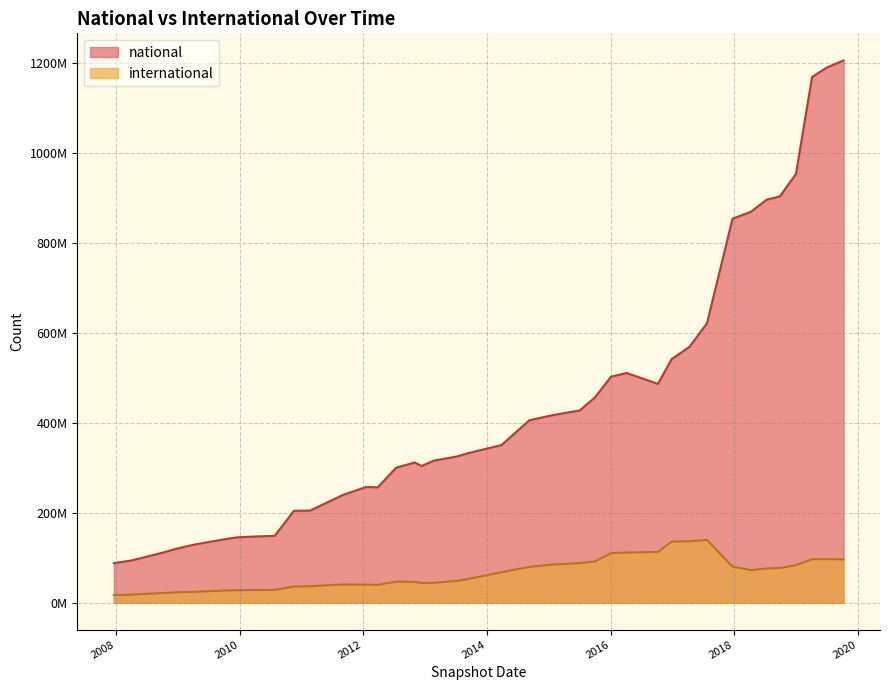

Rank the categories by international value from highest to lowest.

621170957, 568887263, 541381020, 510640083, 502372995, 486450127, 1189701153, 1168937685, 1205738657, 456445957, 427314699, 416508529, 953424524, 853768097, 405439938, 903478482, 895928054, 869032260, 350399187, 332210012, 325108935, 300040585, 303841713, 315618975, 311570016, 239836291, 256230617, 257096242, 204656376, 204100523, 148379829, 147008224, 145108009, 140423699, 128894180, 119306551, 111796281, 101871486, 93722066, 87726347